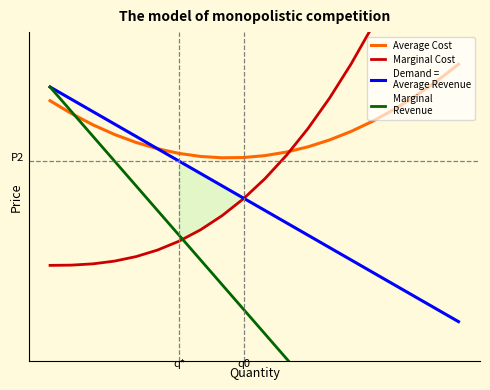

Between 1 and 16, which series saw the biggest shift?

Marginal
Revenue